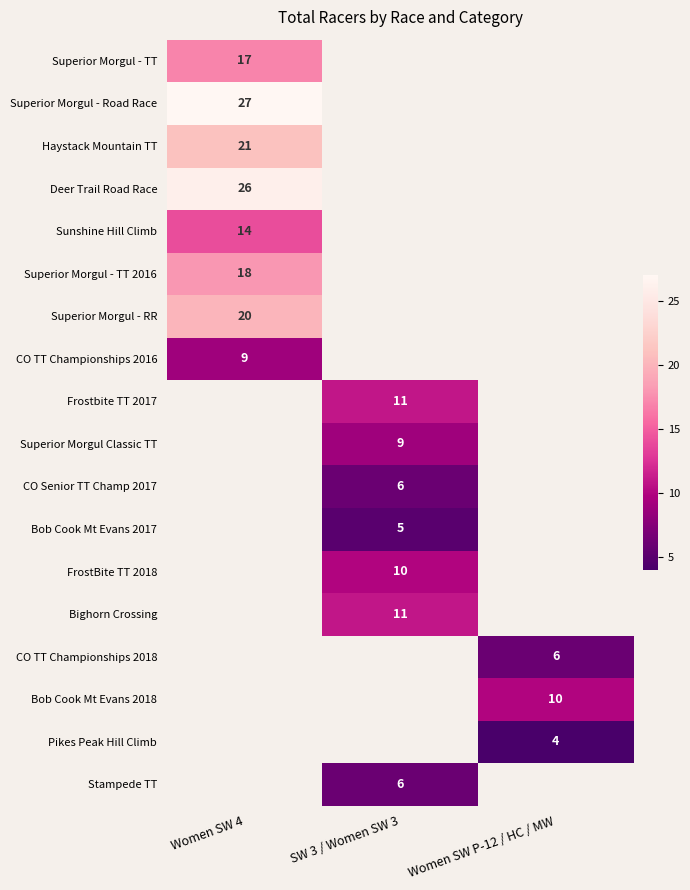

True or false: CO Senior TT Champ 2017 has a value of 3 at SW 3 / Women SW 3.

False